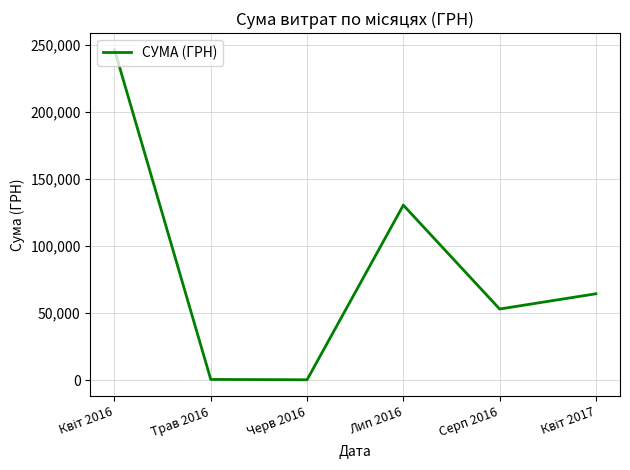

What is the average value?

82420.6